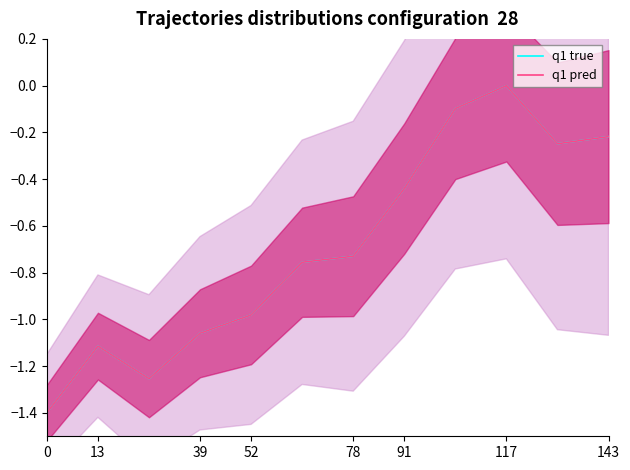

True or false: q1 pred and q1 true intersect in this chart.

False